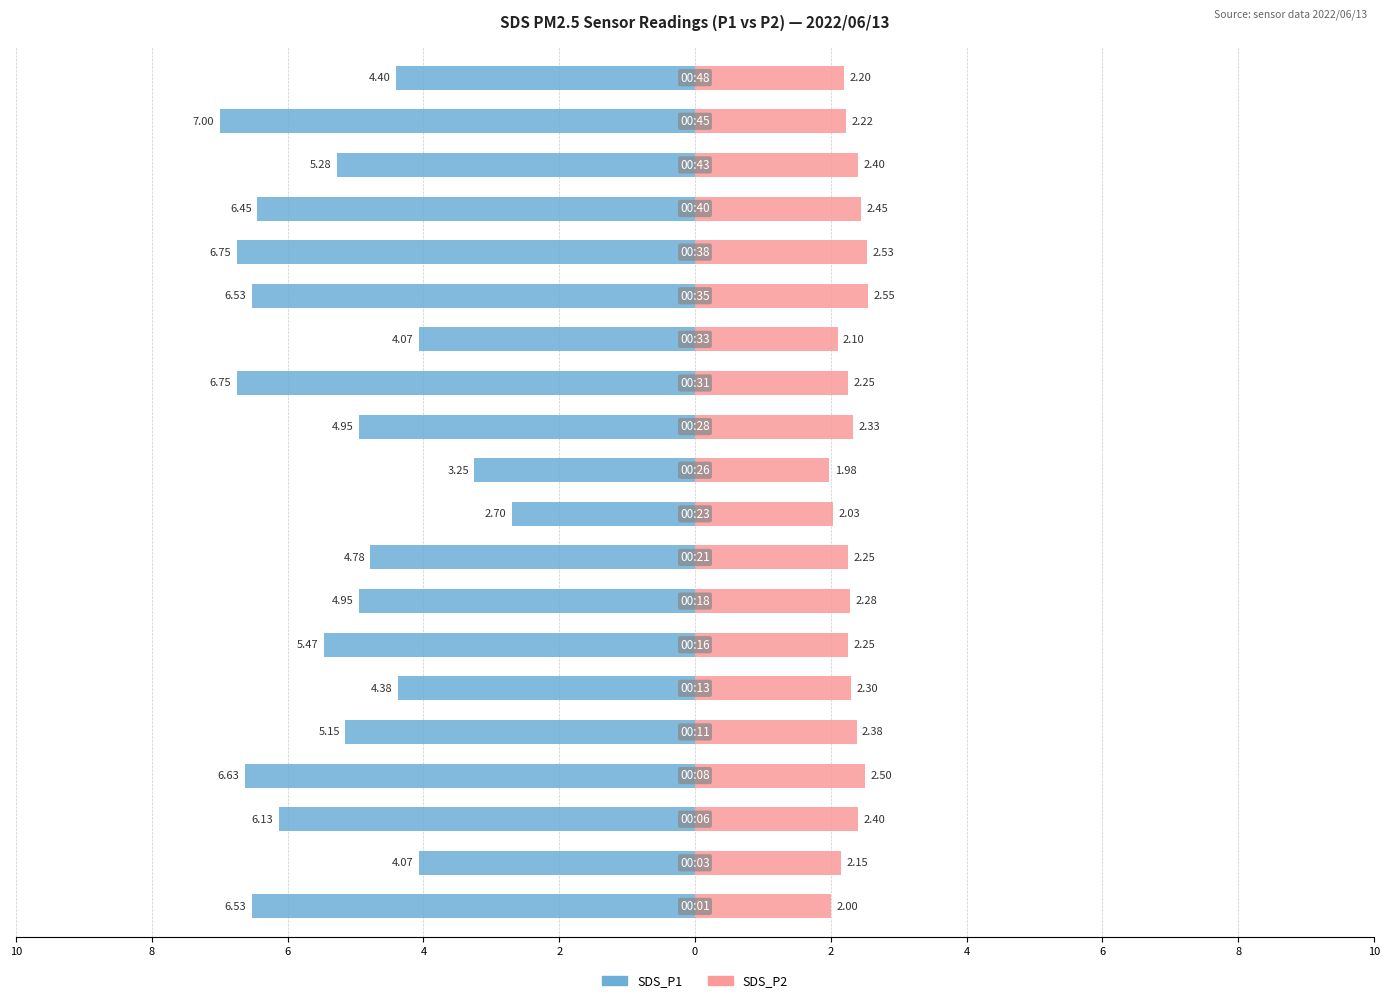

How many data points in SDS_P1 are less than -5?

11